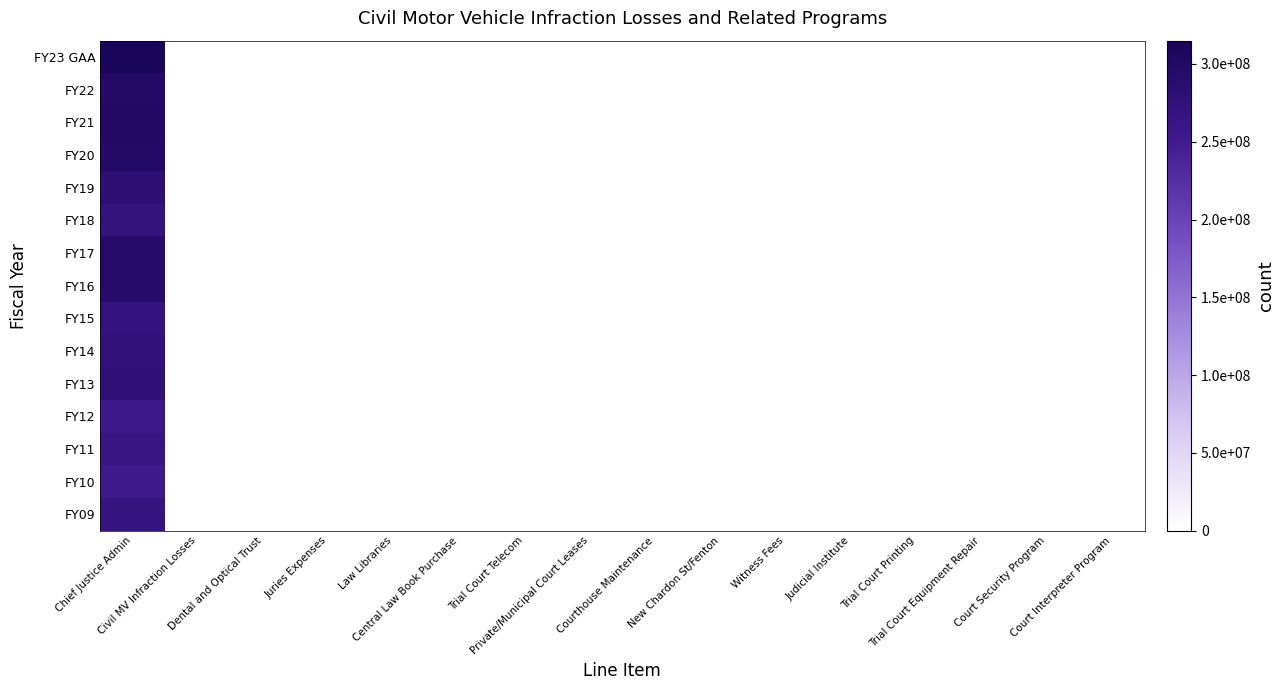

Between Witness Fees and Private/Municipal Court Leases, which is larger?

Witness Fees